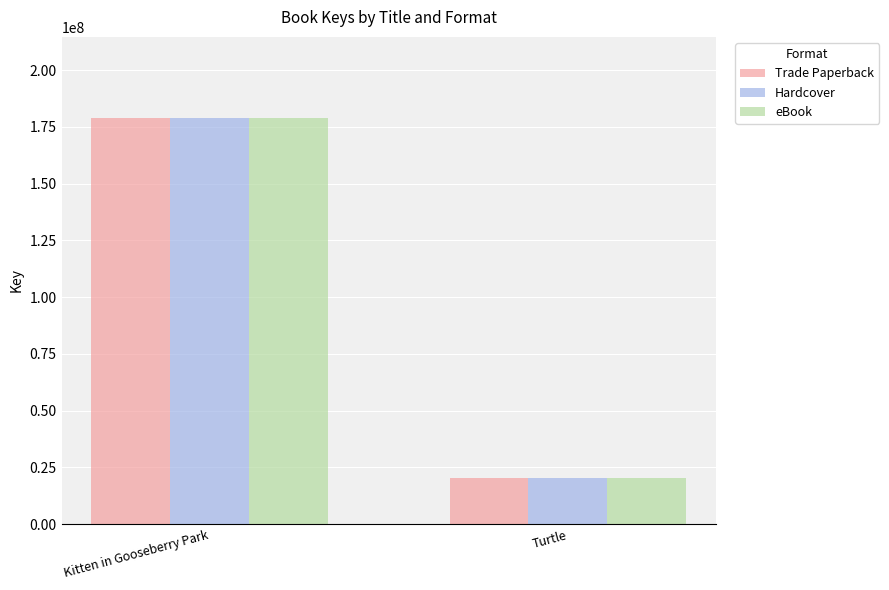

Is it true that Trade Paperback equals 32971369 at Turtle?

False